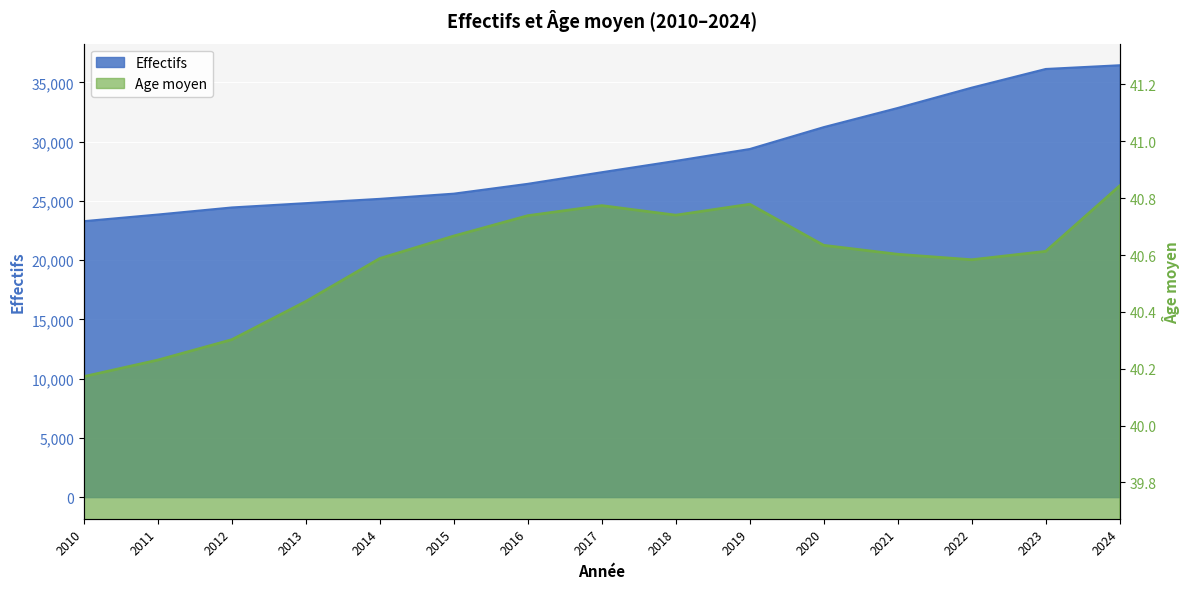

True or false: Effectifs and Age moyen cross at least once.

False